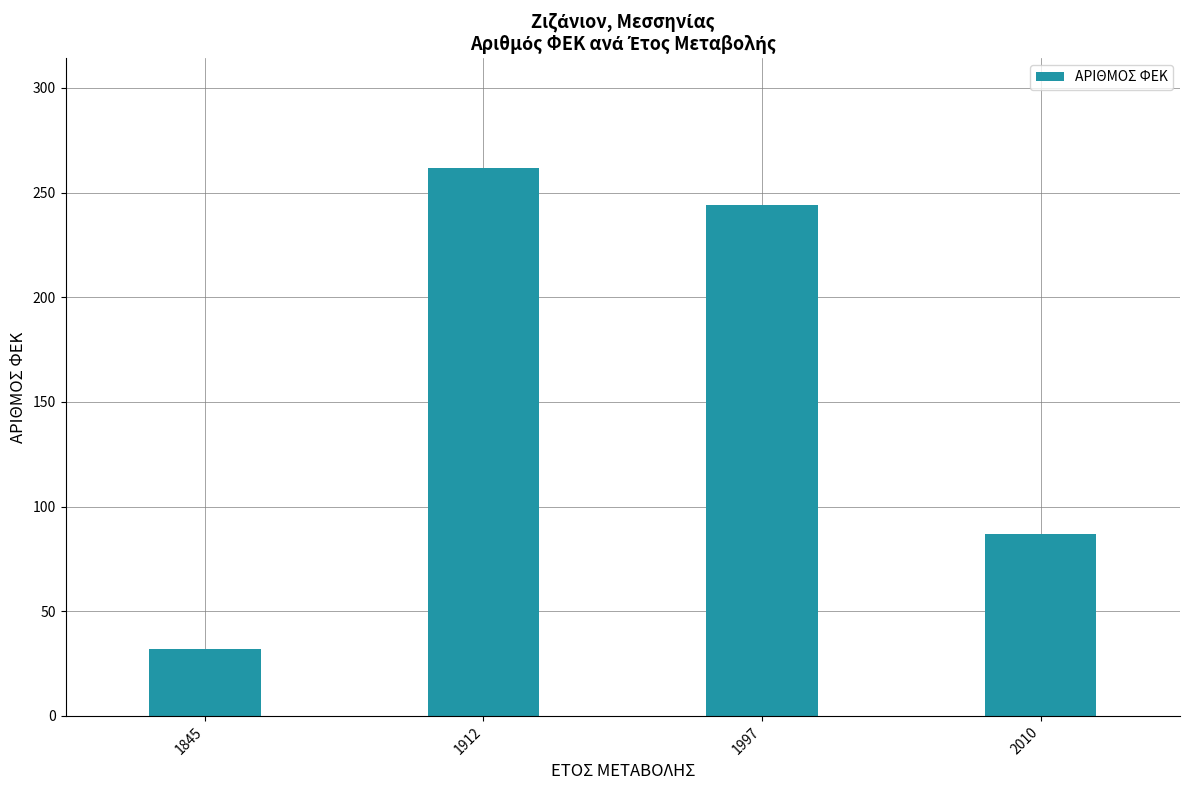

Rank the categories by value from lowest to highest.

1845, 2010, 1997, 1912